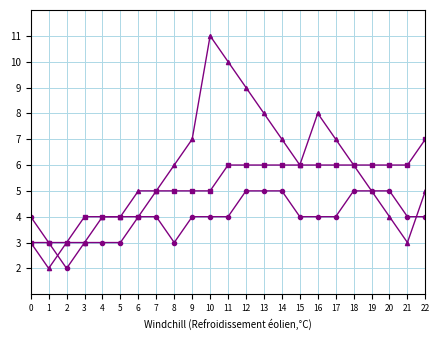

What is the spread (max minus min) of values at 13?

3